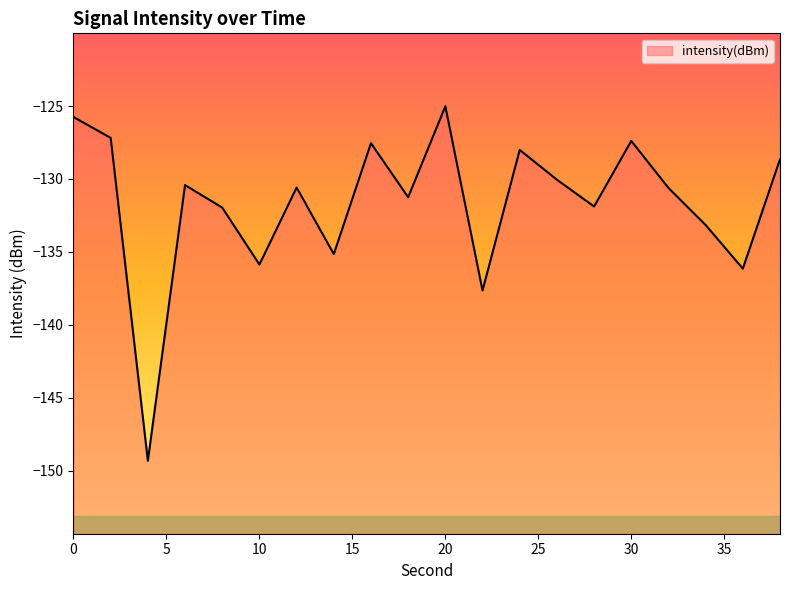

How many categories are shown in the chart?

20